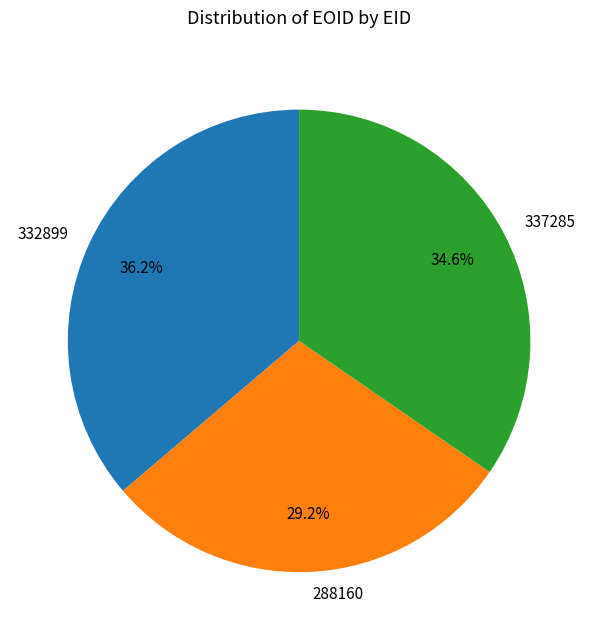

True or false: 288160 accounts for 24% of the total.

False